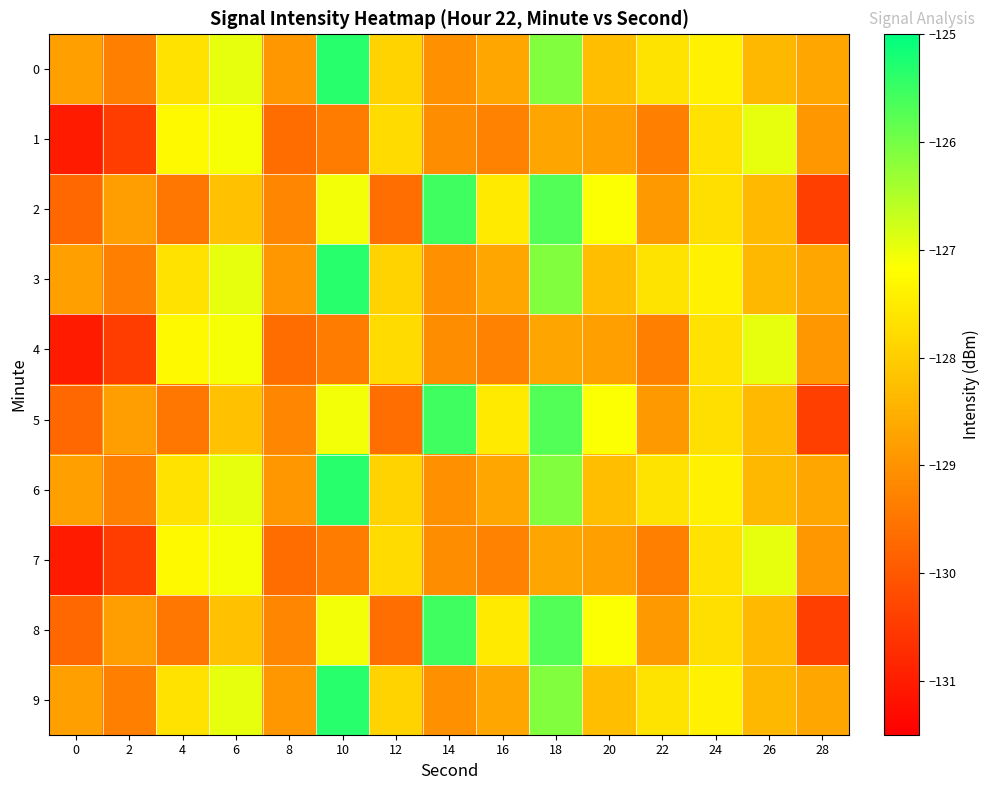

What is the minimum value shown in the chart?

-131.0